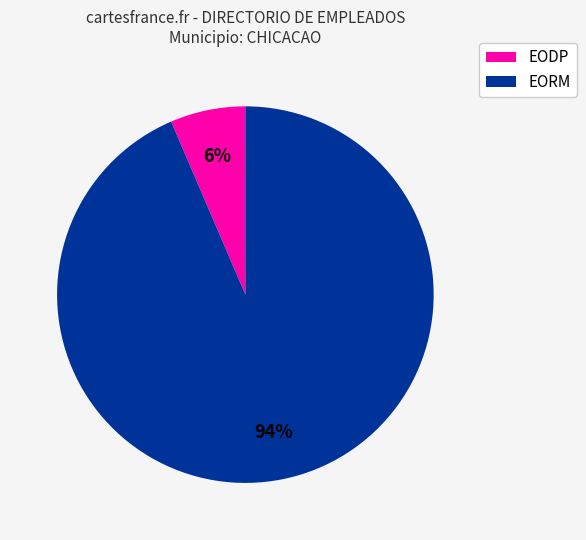

To the nearest percent, what is the average slice percentage?

50%